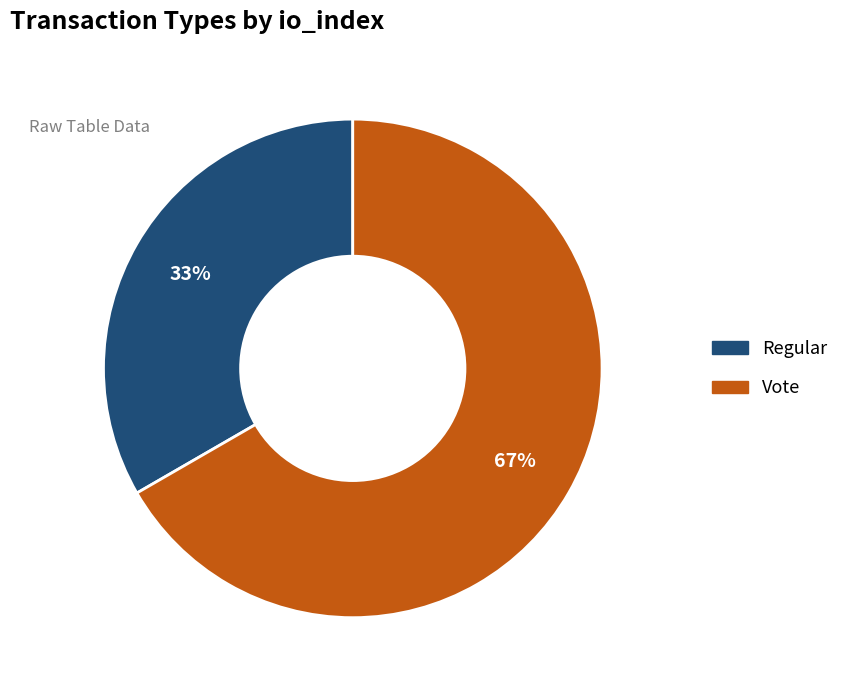

Approximately how many times larger is the value at Vote compared to Regular?

2.0